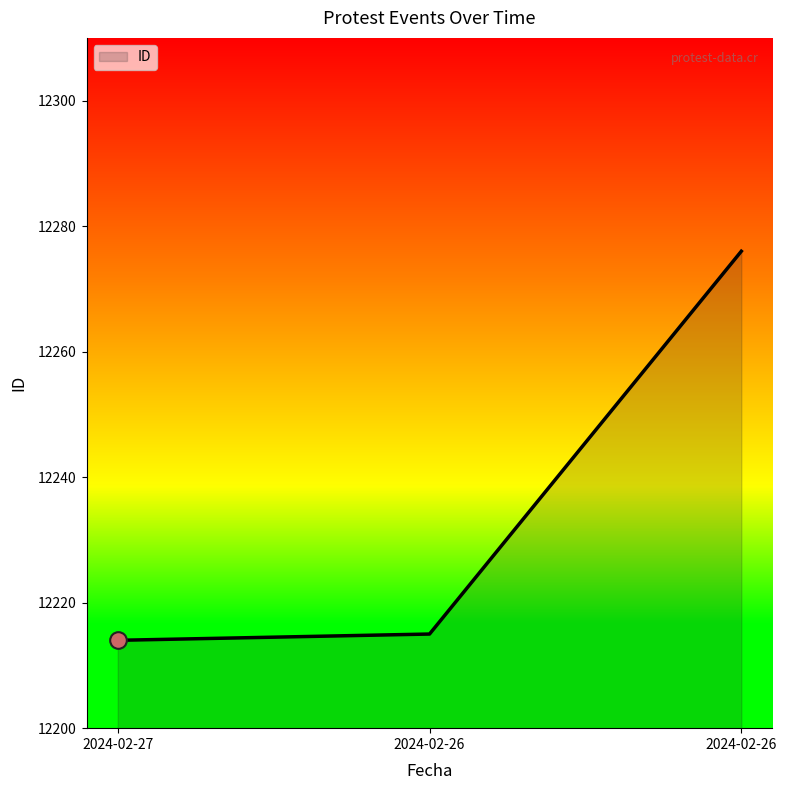

What is the change in value from 2024-02-26 to 2024-02-26?

+61